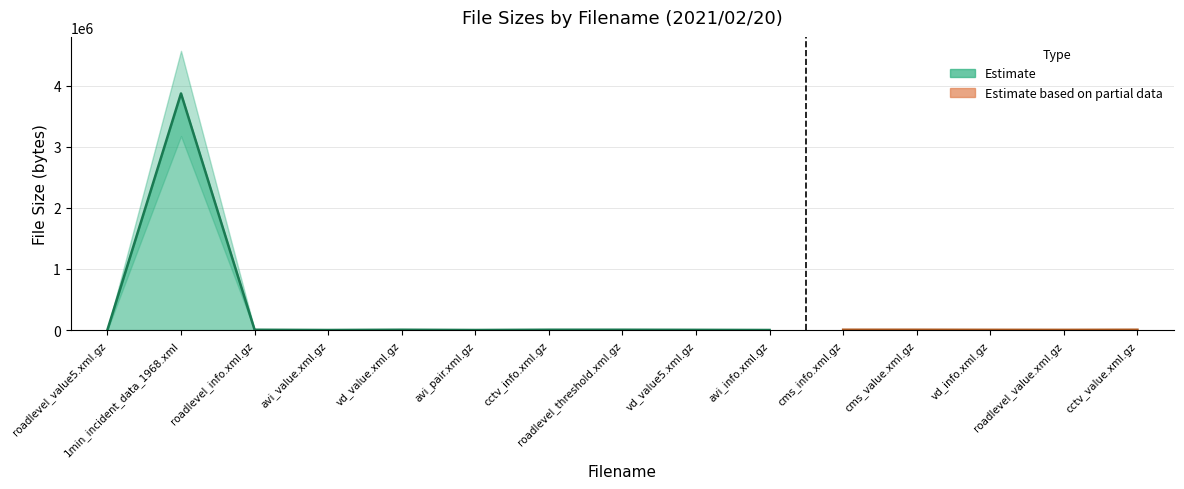

Reading left to right, list all the values displayed in this chart.

roadlevel_value5.xml.gz=4886	1min_incident_data_1968.xml=3873139	roadlevel_info.xml.gz=5514	avi_value.xml.gz=1443	vd_value.xml.gz=5668	avi_pair.xml.gz=1443	cctv_info.xml.gz=5595	roadlevel_threshold.xml.gz=5618	vd_value5.xml.gz=3841	avi_info.xml.gz=1443	cms_info.xml.gz=5642	cms_value.xml.gz=5578	vd_info.xml.gz=4272	roadlevel_value.xml.gz=3664	cctv_value.xml.gz=5486